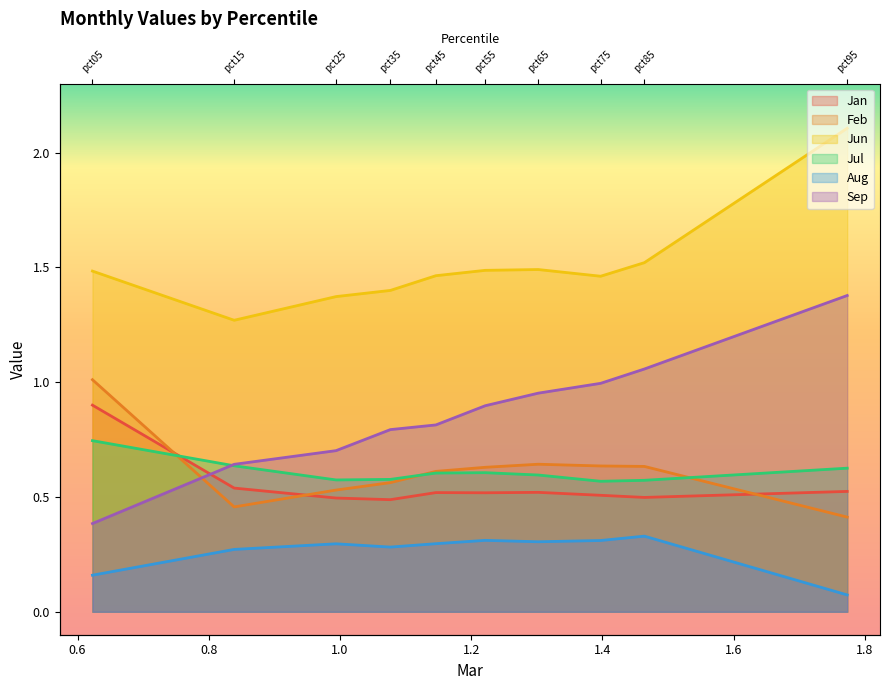

Reading left to right, transcribe all the data shown in this chart.

Jan: pct05=0.9	pct15=0.5	pct25=0.5	pct35=0.5	pct45=0.5	pct55=0.5	pct65=0.5	pct75=0.5	pct85=0.5	pct95=0.5
Feb: pct05=1.0	pct15=0.5	pct25=0.5	pct35=0.6	pct45=0.6	pct55=0.6	pct65=0.6	pct75=0.6	pct85=0.6	pct95=0.4
Jun: pct05=1.5	pct15=1.3	pct25=1.4	pct35=1.4	pct45=1.5	pct55=1.5	pct65=1.5	pct75=1.5	pct85=1.5	pct95=2.1
Jul: pct05=0.7	pct15=0.6	pct25=0.6	pct35=0.6	pct45=0.6	pct55=0.6	pct65=0.6	pct75=0.6	pct85=0.6	pct95=0.6
Aug: pct05=0.2	pct15=0.3	pct25=0.3	pct35=0.3	pct45=0.3	pct55=0.3	pct65=0.3	pct75=0.3	pct85=0.3	pct95=0.1
Sep: pct05=0.4	pct15=0.6	pct25=0.7	pct35=0.8	pct45=0.8	pct55=0.9	pct65=1.0	pct75=1.0	pct85=1.1	pct95=1.4